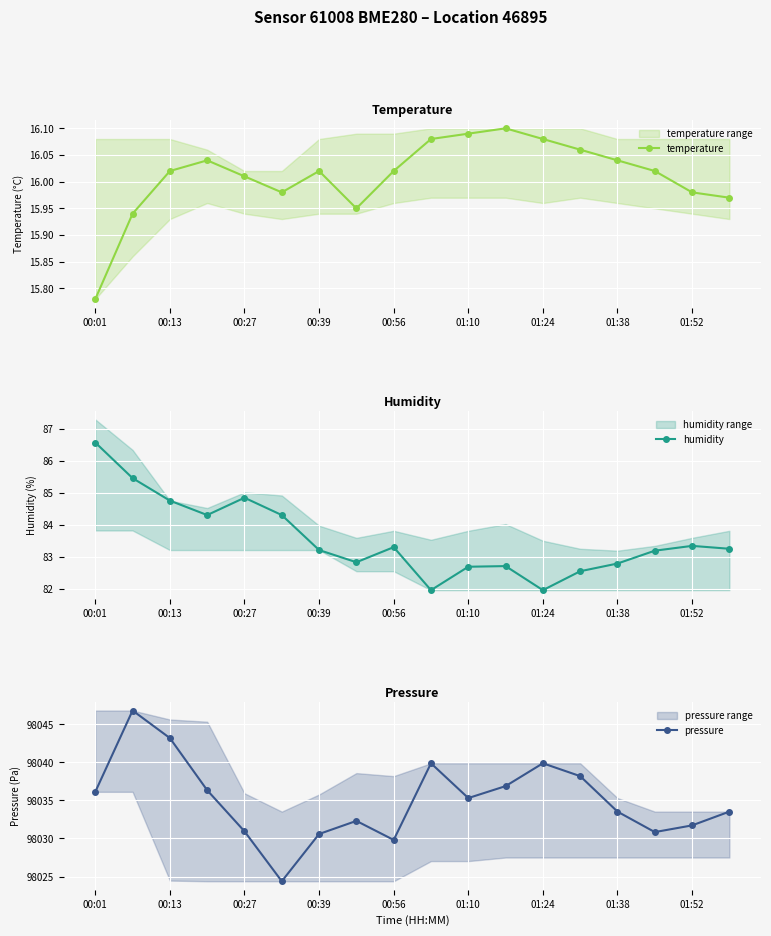

The temperature series shows 27.9 at 00:56. True or false?

False